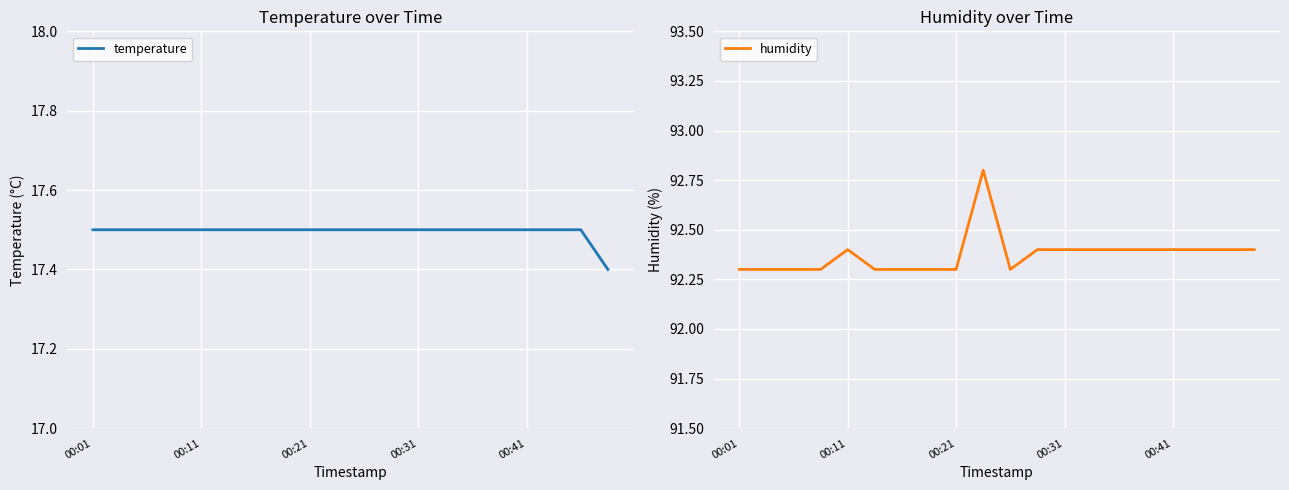

What is the difference between the maximum and minimum values in the humidity series?

0.5